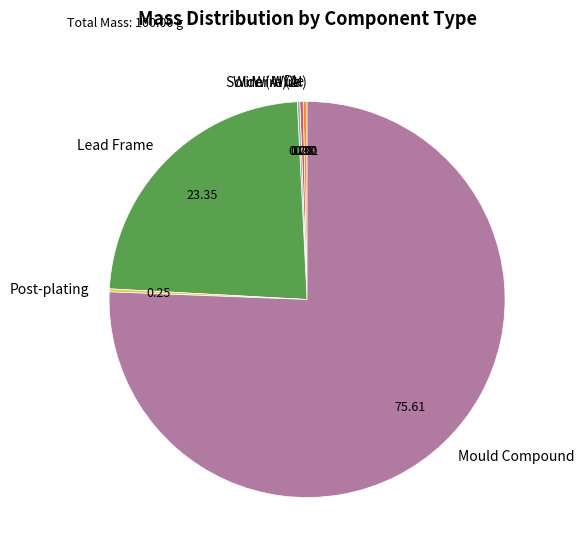

The Mould Compound slice represents 76% of the pie. True or false?

True